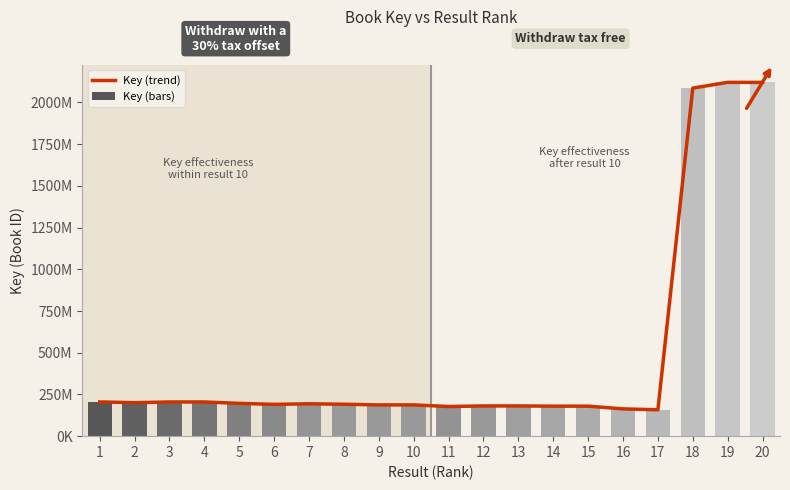

Are the bars grouped side by side (vs. stacked)?

Yes